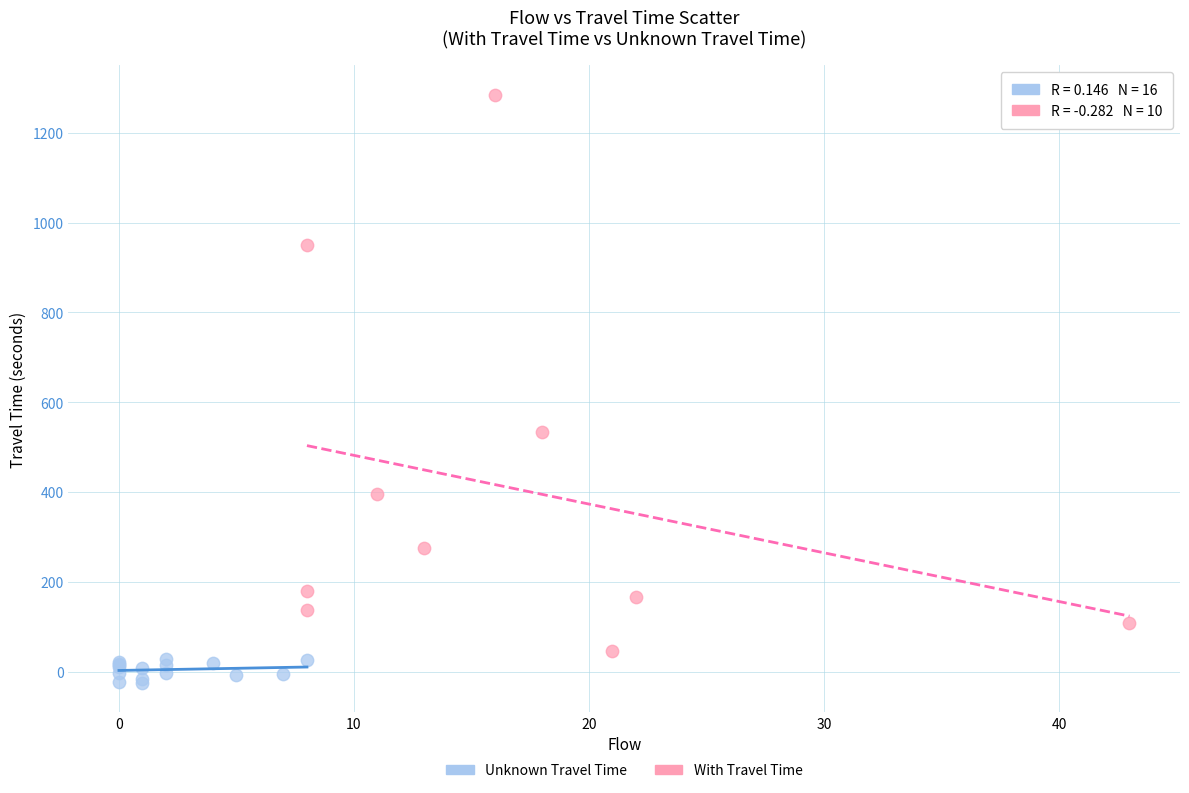

Which series has the widest spread of Y values?

With Travel Time